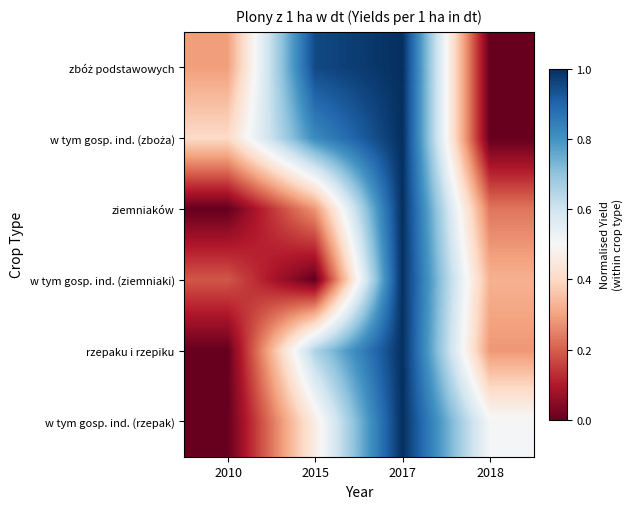

Rank the series at 2018 from lowest to highest value.

zbóż podstawowych, w tym gosp. ind. (zboża), ziemniaków, rzepaku i rzepiku, w tym gosp. ind. (ziemniaki), w tym gosp. ind. (rzepak)